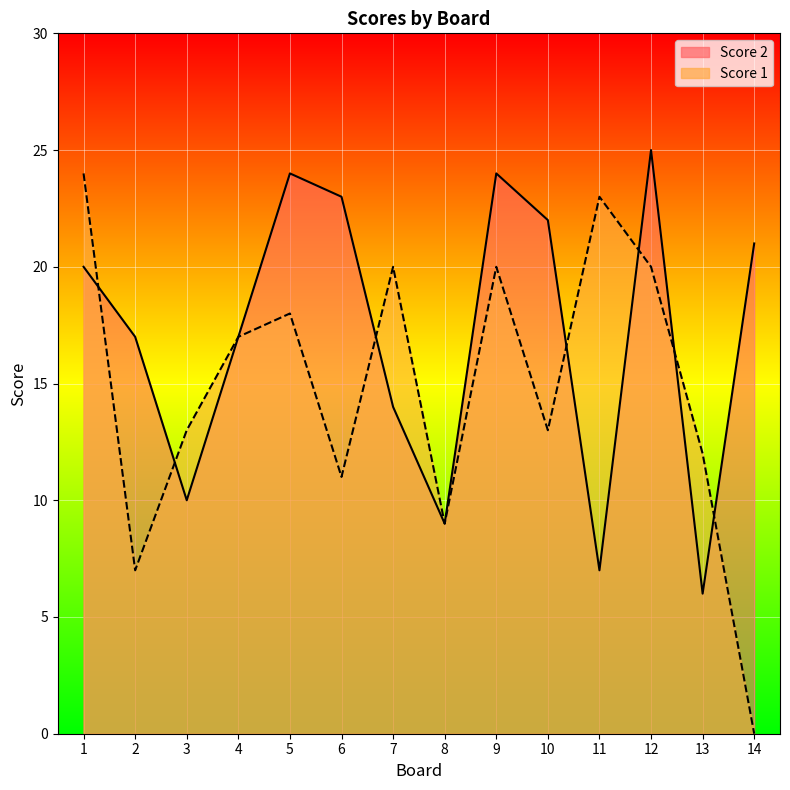

Read the Score 1 line value at 6.

11